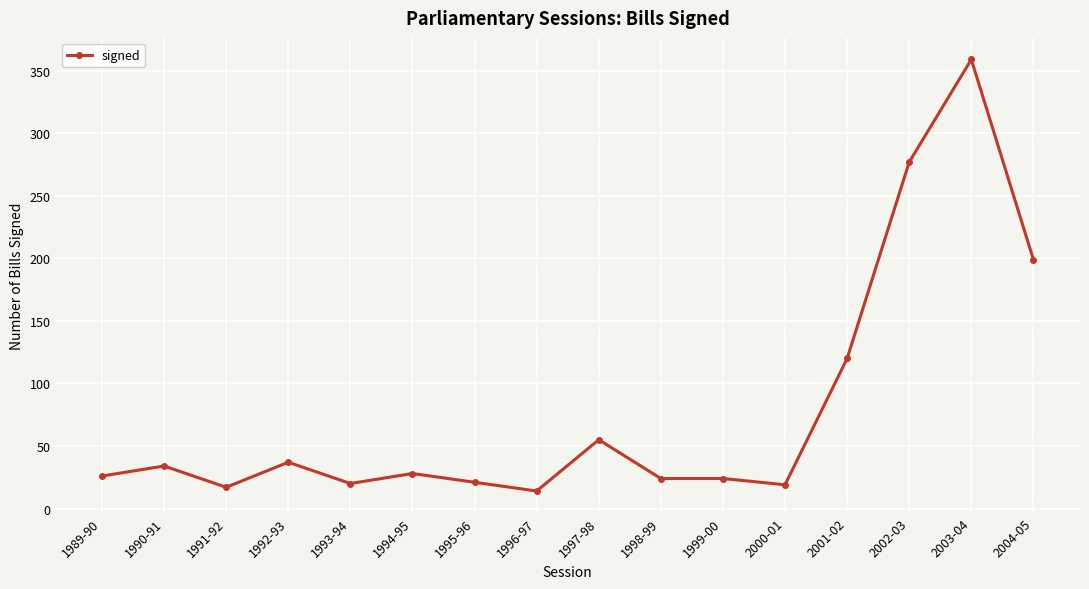

What is the difference between the maximum and second lowest values?

342